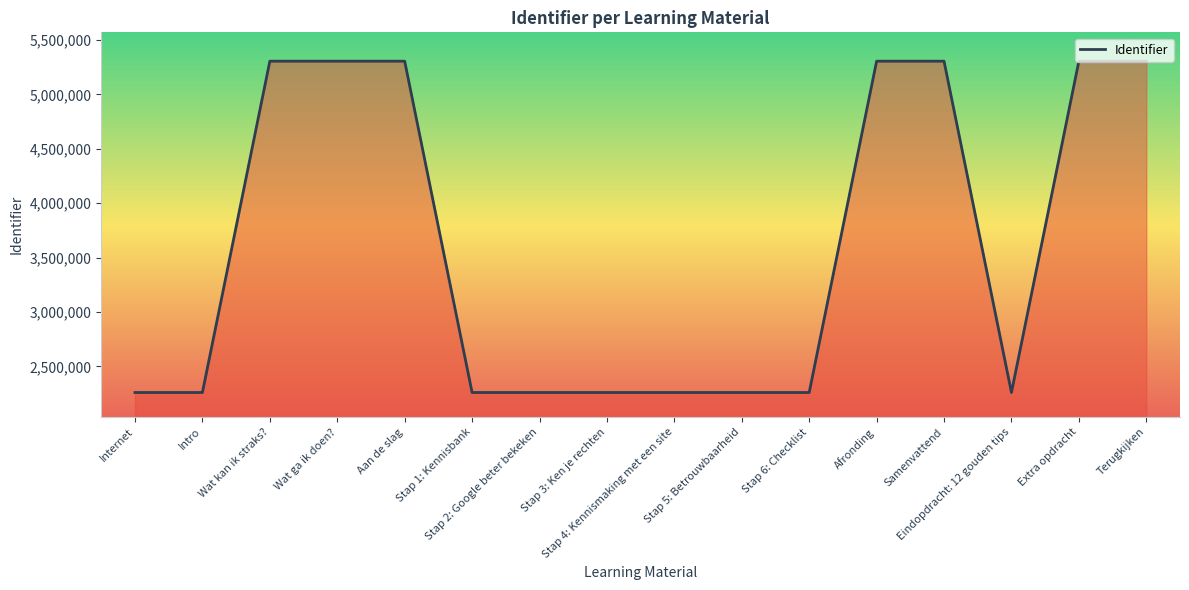

What is the difference between the maximum and minimum values?

3046404